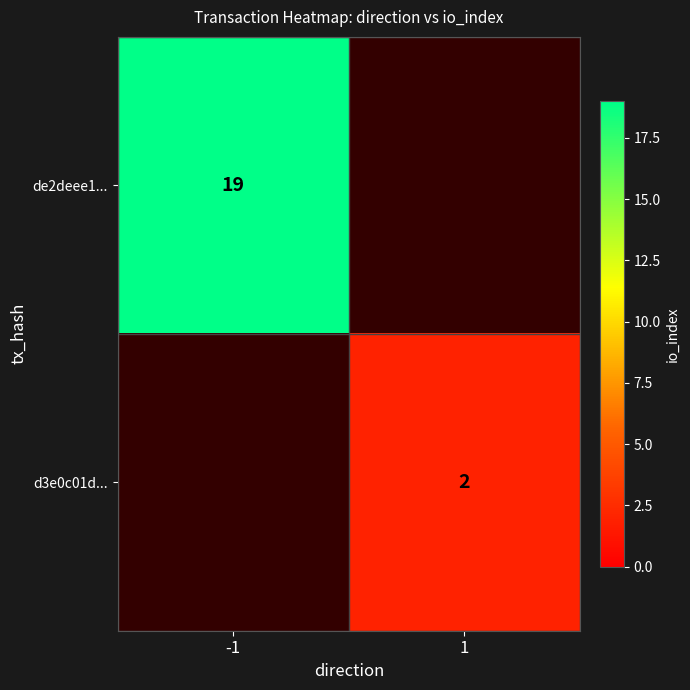

The d3e0c01d... series shows 2 at 1. True or false?

True